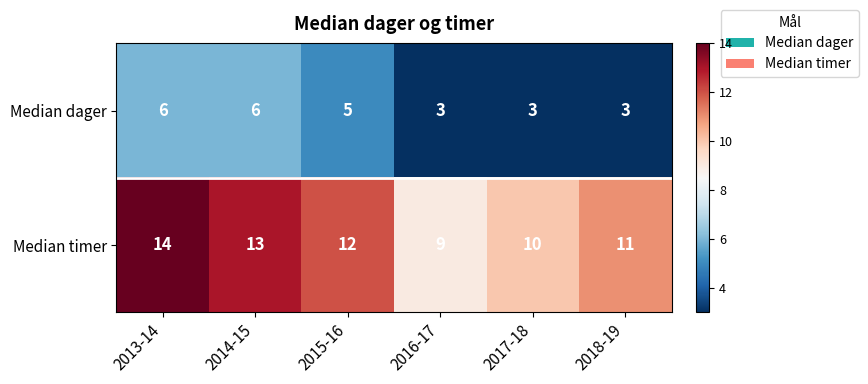

What is the difference between the maximum and minimum values in the Median timer series?

5